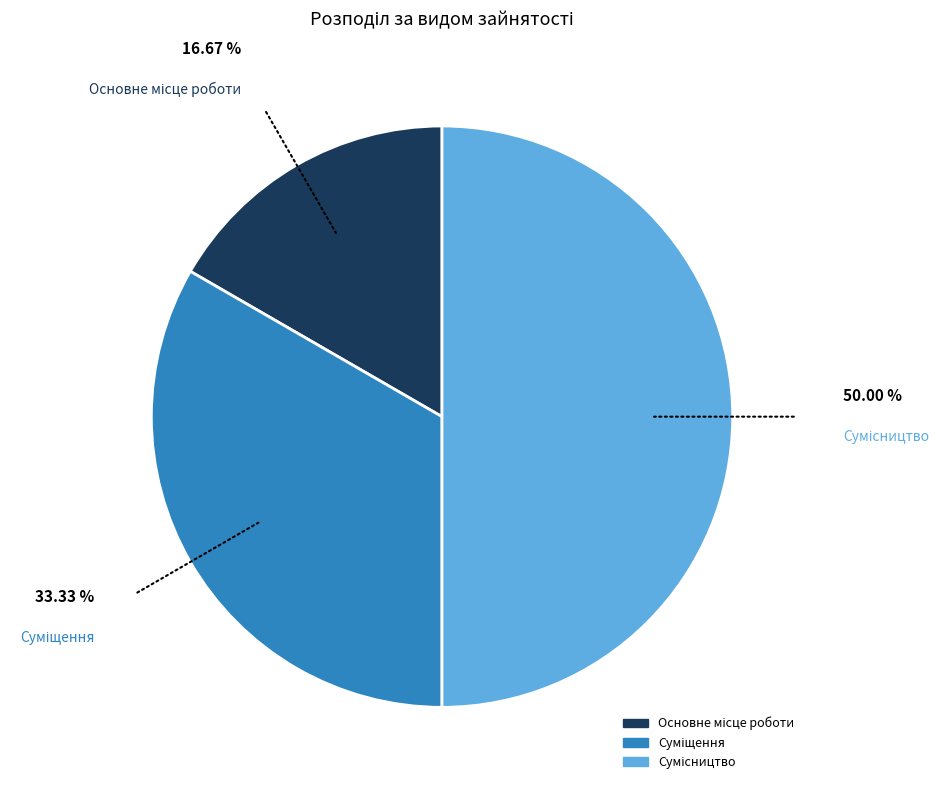

How many slices are in this pie chart?

3